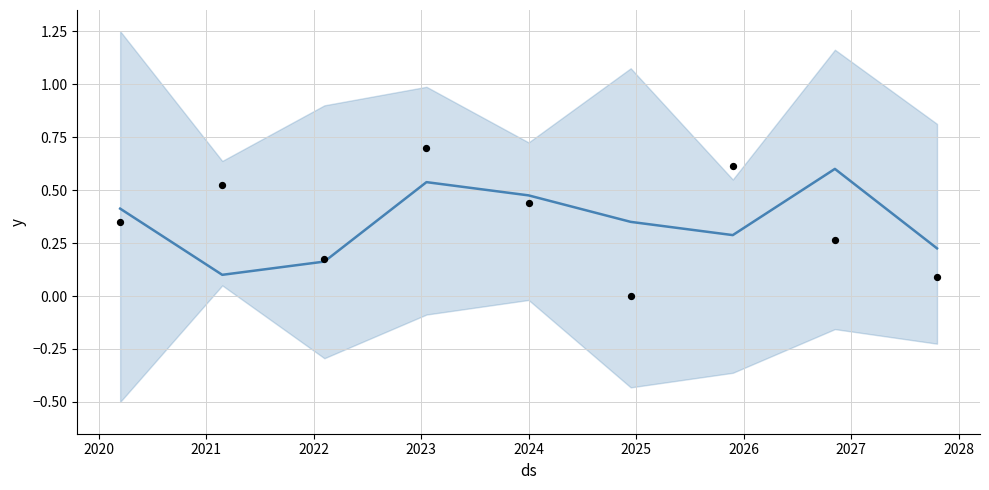

Which series has the largest Y range (max minus min)?

observations